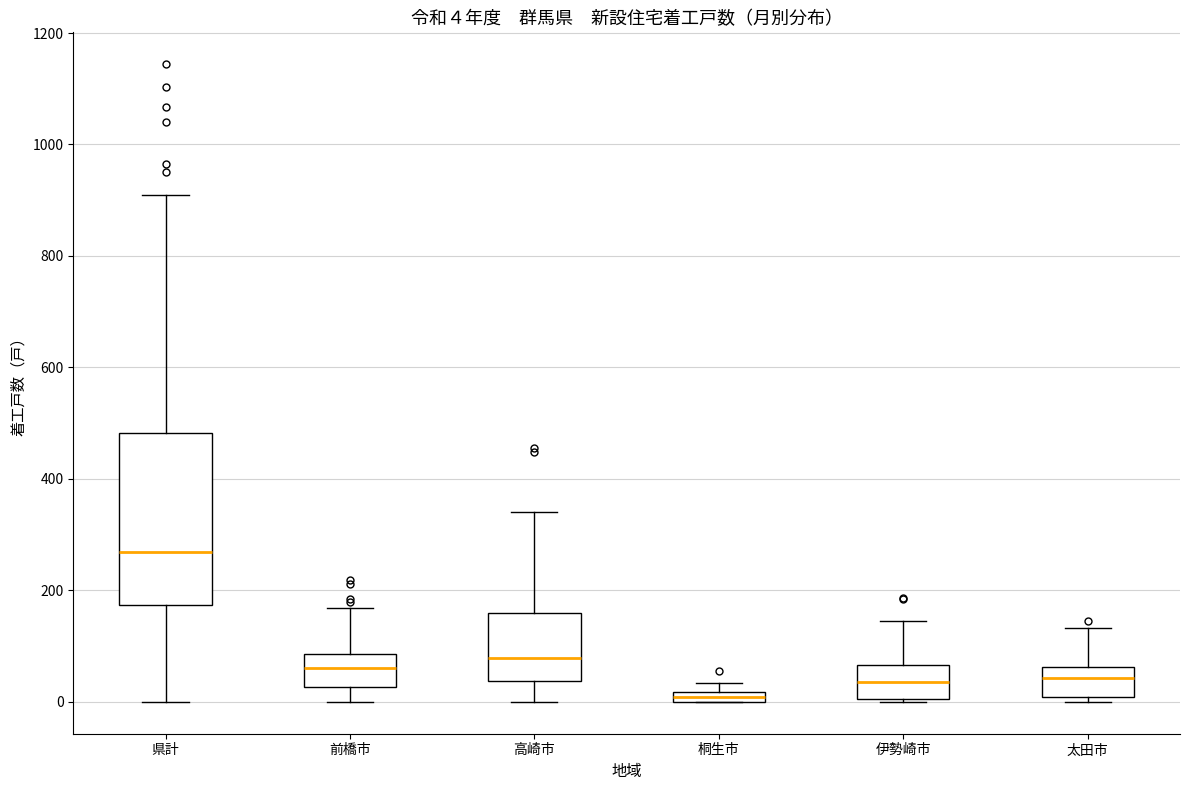

Comparing the boxes themselves (not the whiskers), which one is the tallest?

県計